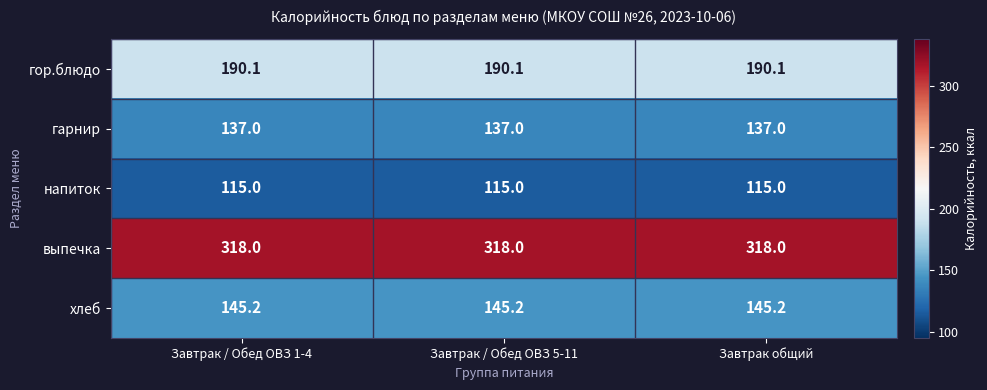

The гарнир series shows 137.0 at Завтрак общий. True or false?

True